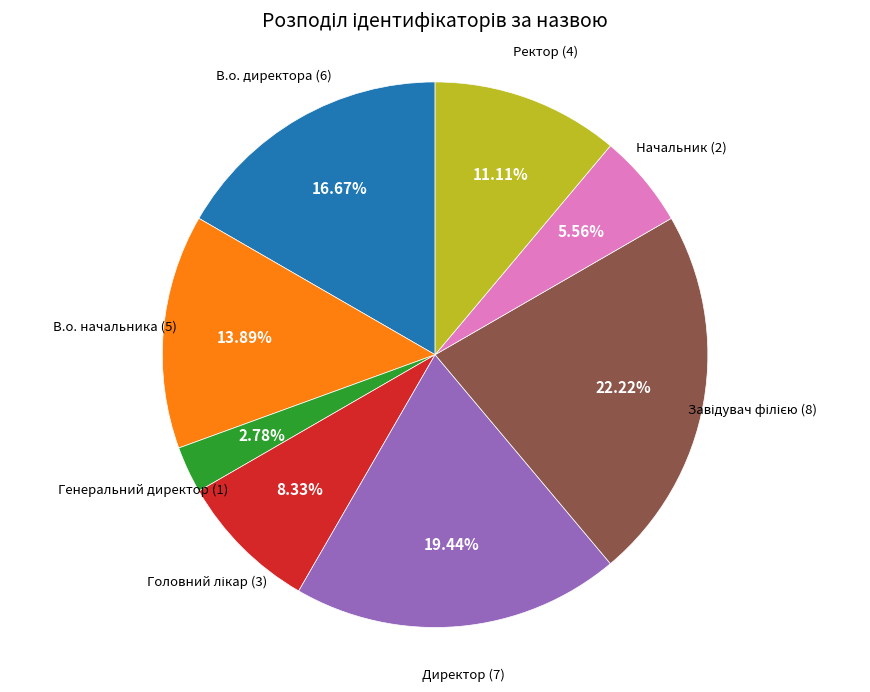

Count the number of slices in the pie.

8